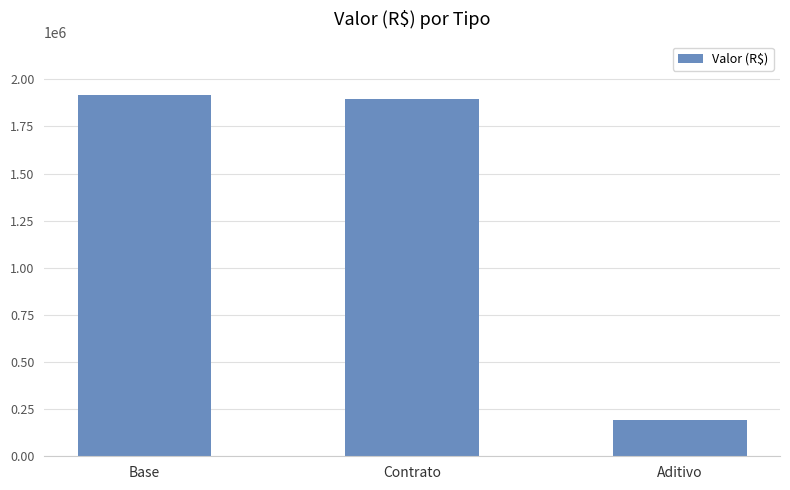

Which label corresponds to the smallest value in the chart?

Aditivo